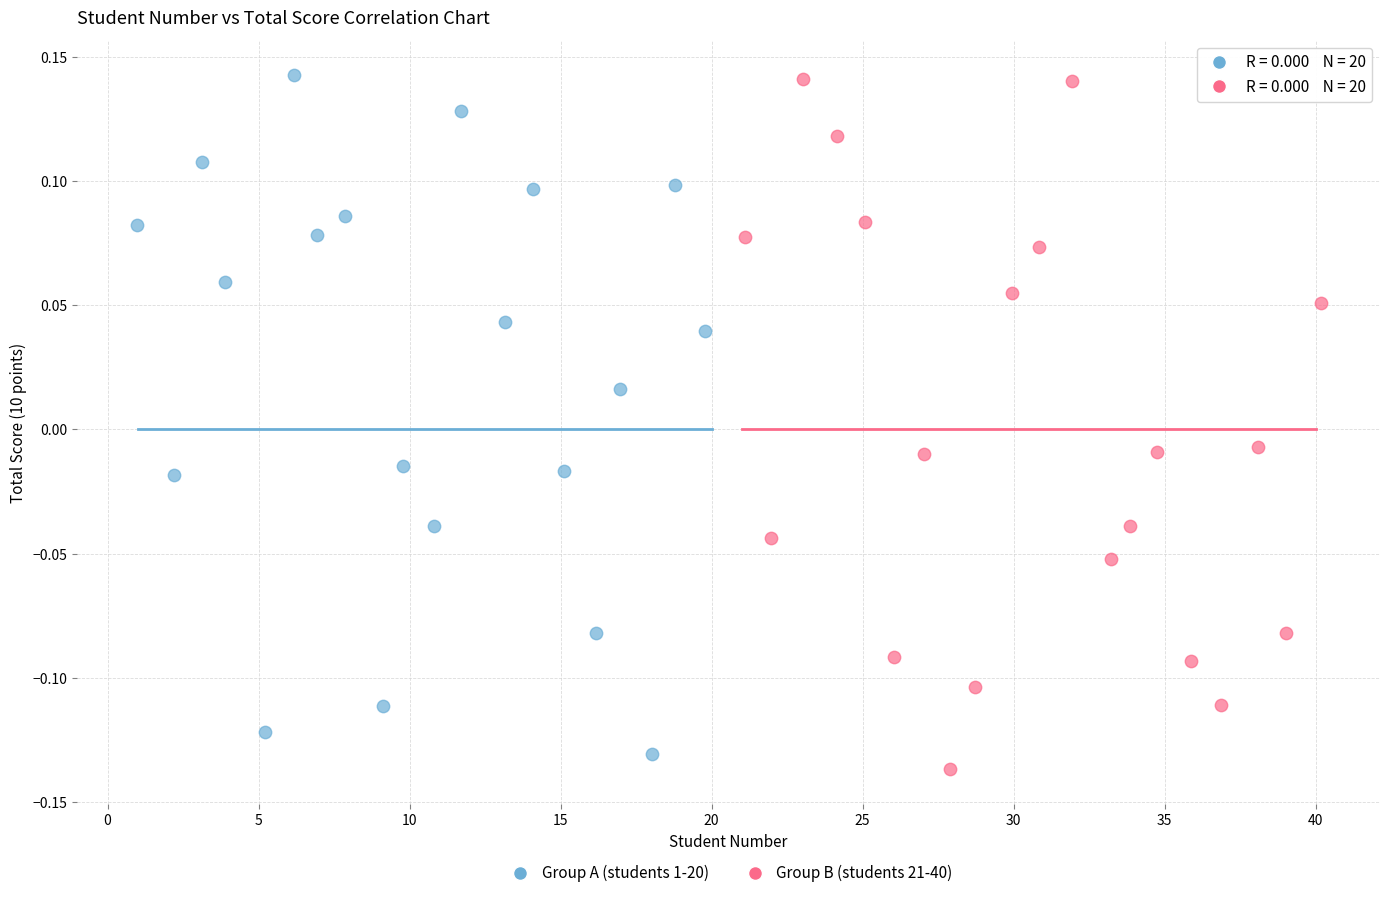

Which series contains the lowest Y value?

Group B (students 21-40)